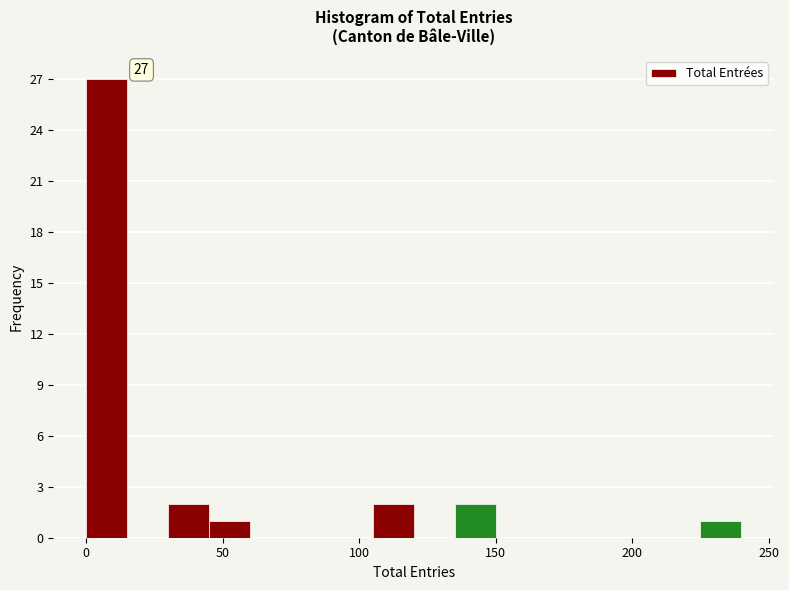

Around what value on the x-axis is the tallest bar? Give the approximate position of its centre, as read against the axis.

10